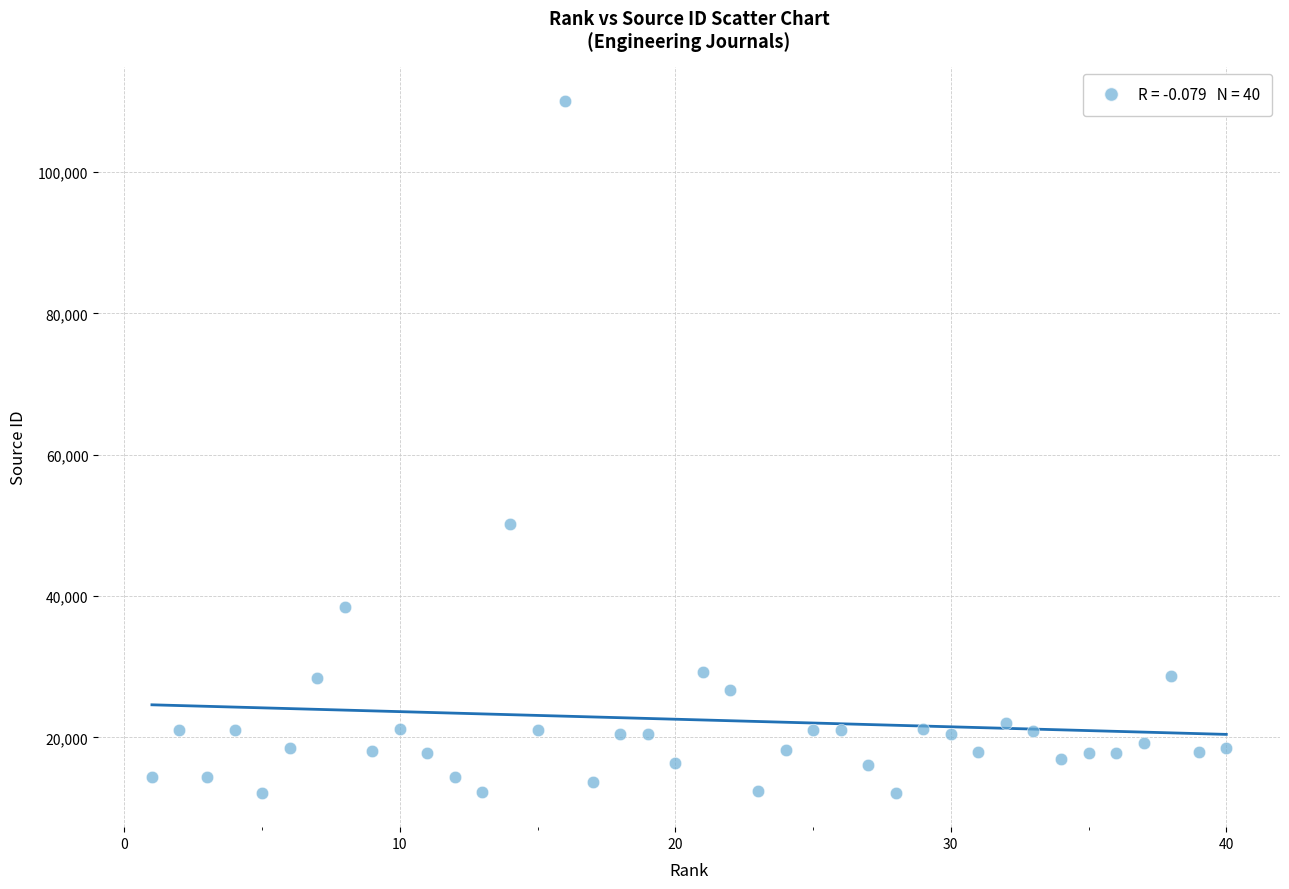

What Y value in the scatter plot is closest to 61121?

50170